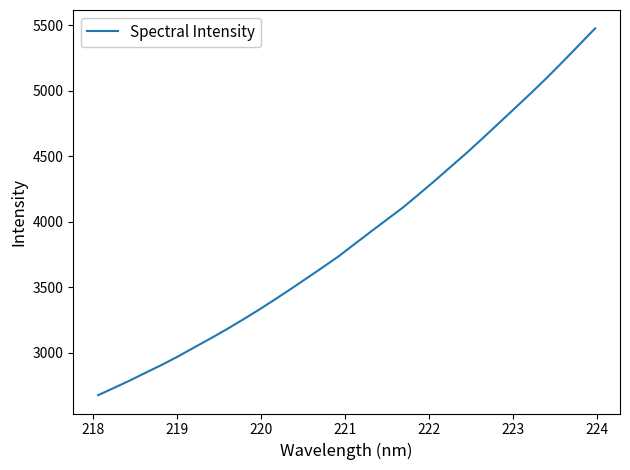

What is the maximum value shown in the chart?

5477.4